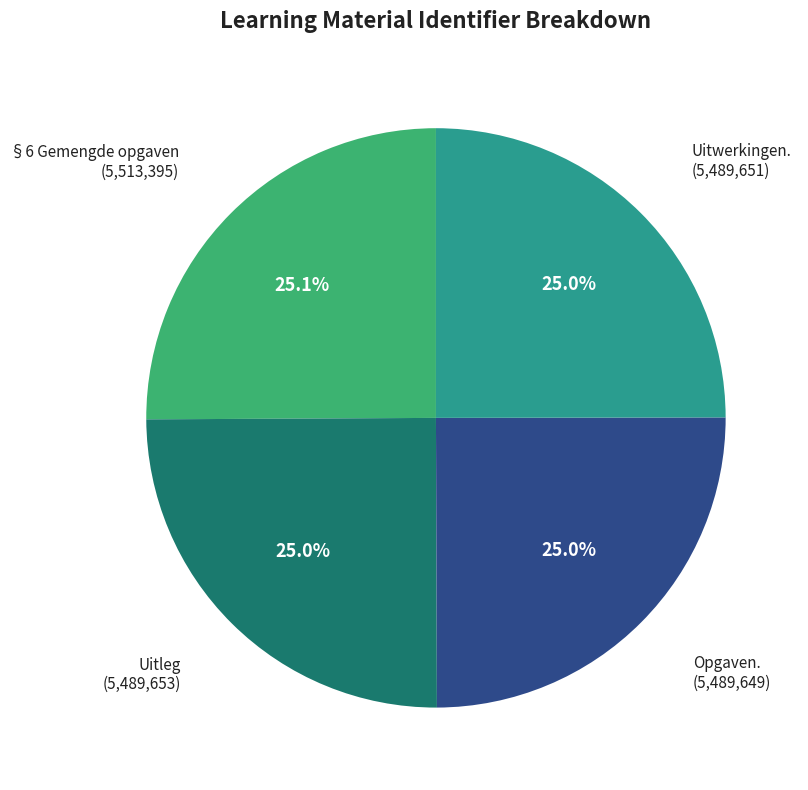

How many slices are in this pie chart?

4